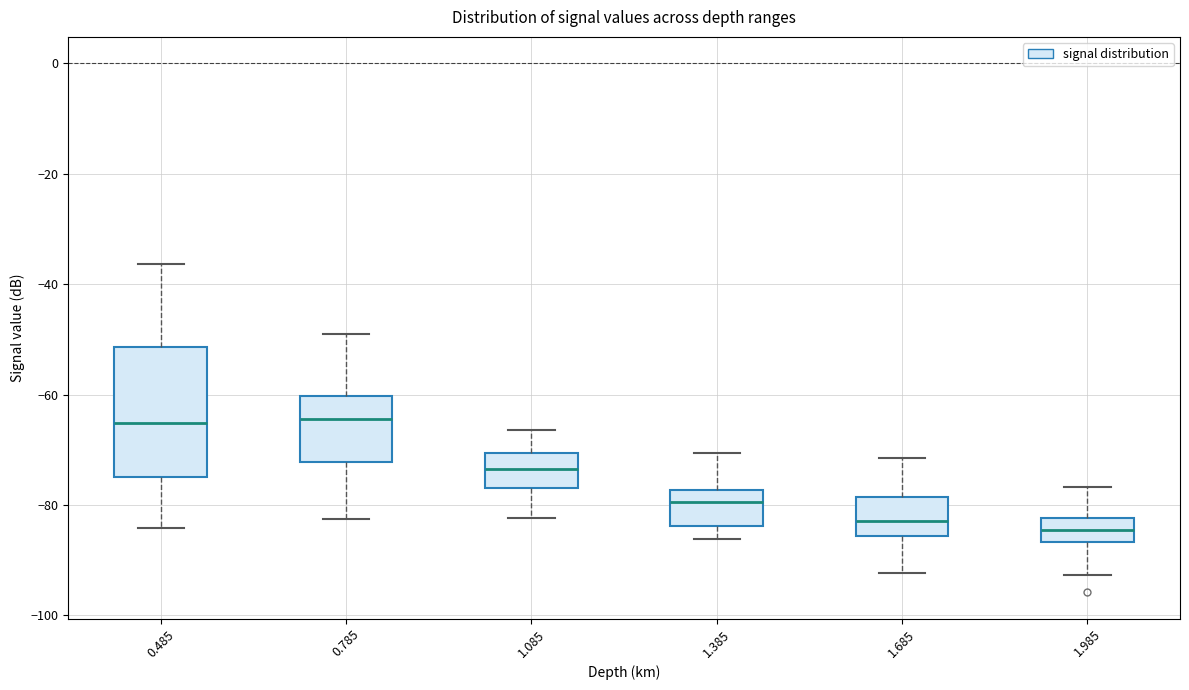

Where is the upper edge of the box at x = 1.085 on the y-axis? The values are not printed on the chart, so give them approximately, as read against the axis.

-70